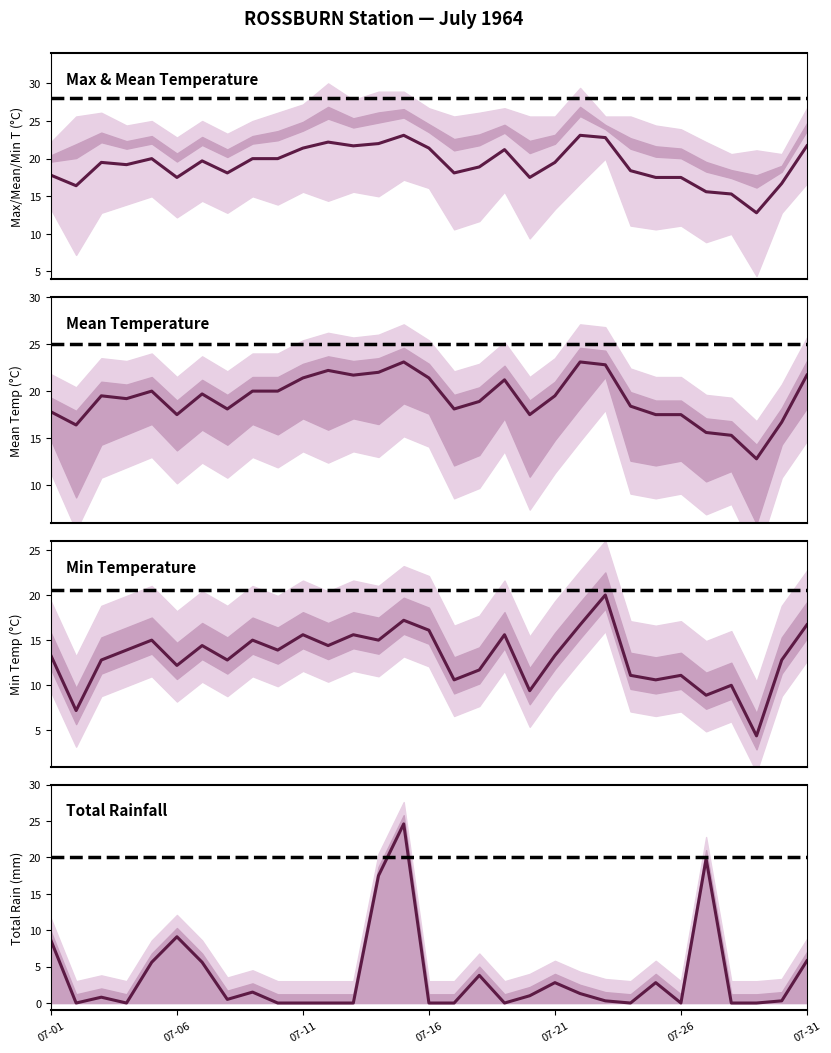

Reading right to left, extract all data points from this chart.

Mean Temp (C): 07-31=21.7	07-30=16.7	07-29=12.8	07-28=15.3	07-27=15.6	07-26=17.5	07-25=17.5	07-24=18.4	07-23=22.8	07-22=23.1	07-21=19.5	07-20=17.5	07-19=21.2	07-18=18.9	07-17=18.1	07-16=21.4	07-15=23.1	07-14=22.0	07-13=21.7	07-12=22.2	07-11=21.4	07-10=20.0	07-09=20.0	07-08=18.1	07-07=19.7	07-06=17.5	07-05=20.0	07-04=19.2	07-03=19.5	07-02=16.4	07-01=17.8
Min Temp (C): 07-31=16.7	07-30=12.8	07-29=4.4	07-28=10.0	07-27=8.9	07-26=11.1	07-25=10.6	07-24=11.1	07-23=20.0	07-22=16.7	07-21=13.3	07-20=9.4	07-19=15.6	07-18=11.7	07-17=10.6	07-16=16.1	07-15=17.2	07-14=15.0	07-13=15.6	07-12=14.4	07-11=15.6	07-10=13.9	07-09=15.0	07-08=12.8	07-07=14.4	07-06=12.2	07-05=15.0	07-04=13.9	07-03=12.8	07-02=7.2	07-01=13.3
Total Rain (mm): 07-31=5.8	07-30=0.3	07-29=0.0	07-28=0.0	07-27=19.8	07-26=0.0	07-25=2.8	07-24=0.0	07-23=0.3	07-22=1.3	07-21=2.8	07-20=1.0	07-19=0.0	07-18=3.8	07-17=0.0	07-16=0.0	07-15=24.6	07-14=17.5	07-13=0.0	07-12=0.0	07-11=0.0	07-10=0.0	07-09=1.5	07-08=0.5	07-07=5.6	07-06=9.1	07-05=5.6	07-04=0.0	07-03=0.8	07-02=0.0	07-01=8.6